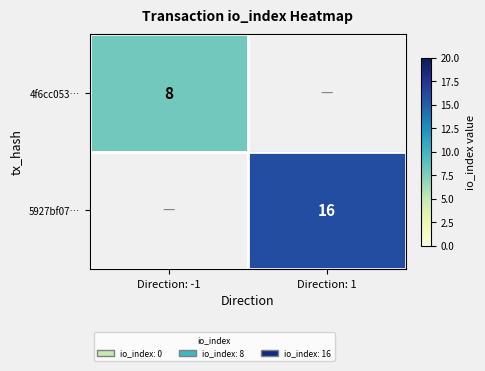

True or false: 4f6cc053… has a value of 5 at Direction: -1.

False